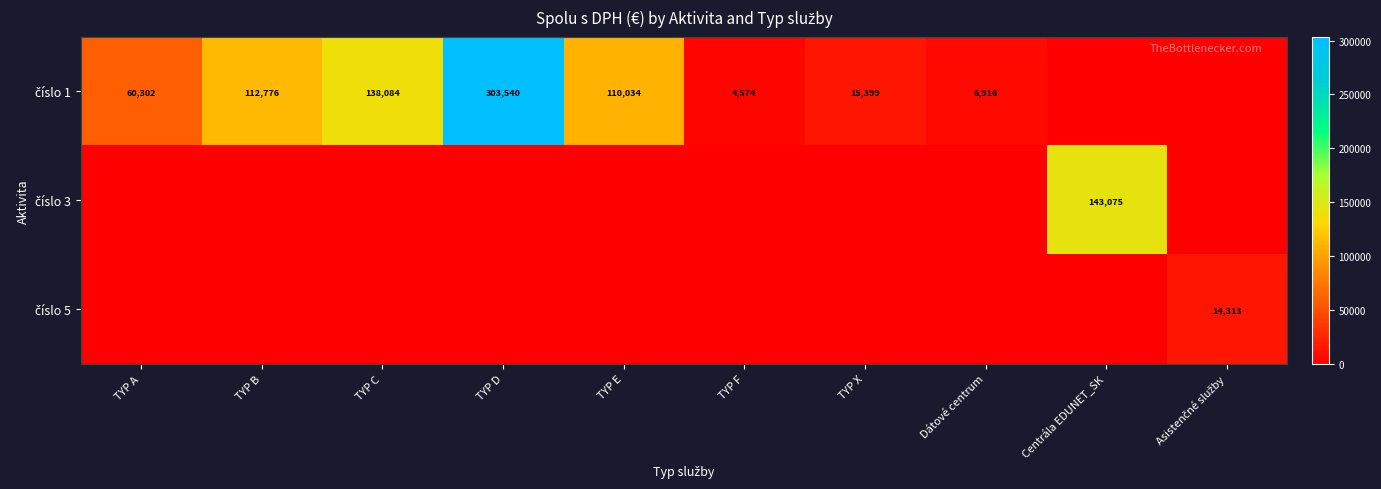

Is it true that číslo 5 equals 0.0 at TYP F?

True